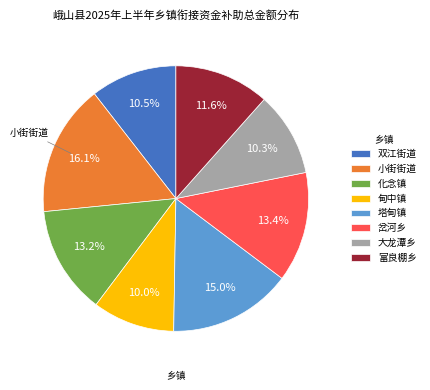

Does 化念镇 account for over 50% of the chart?

No